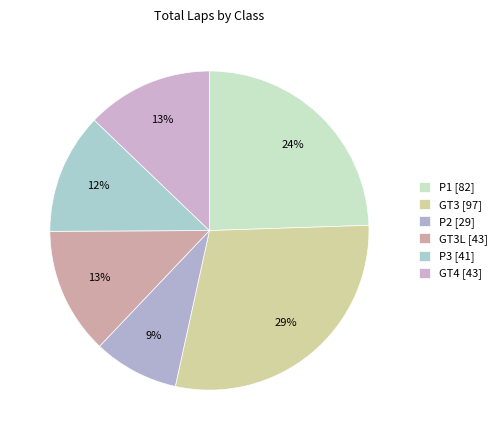

How many slices are in this pie chart?

6